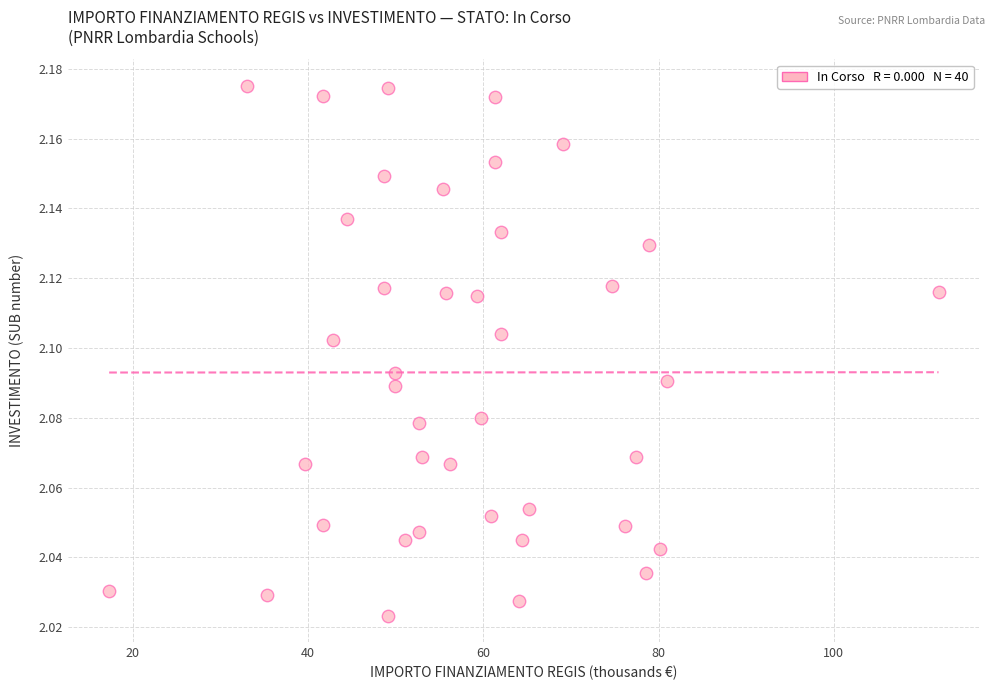

What is the range of X values (max minus min)?

94.7